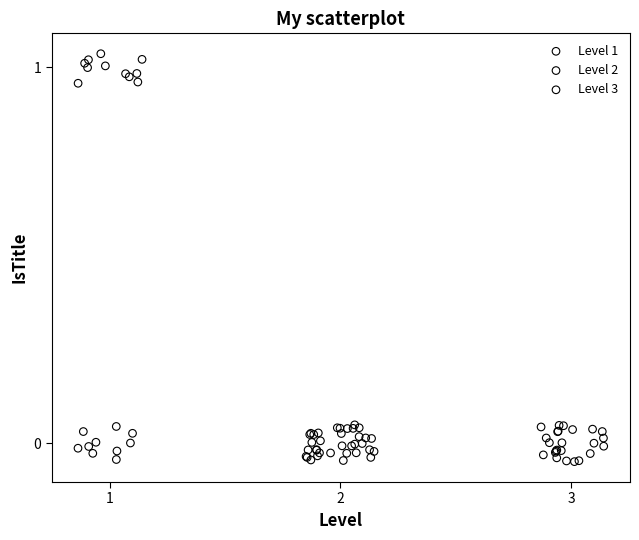

Which series has the widest spread of Y values?

Level 1